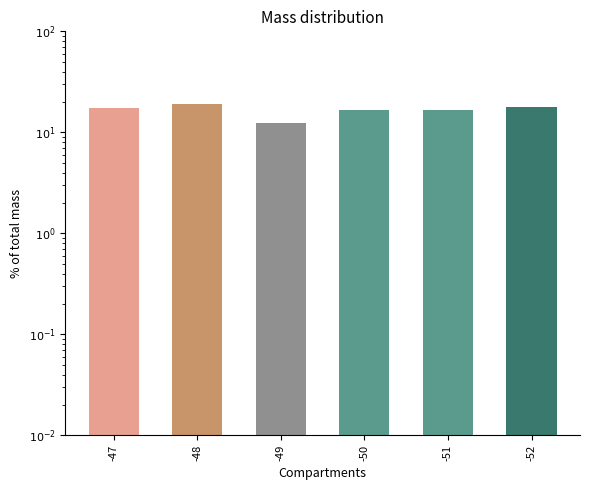

True or false: the data shows 16.7 at -51.

True